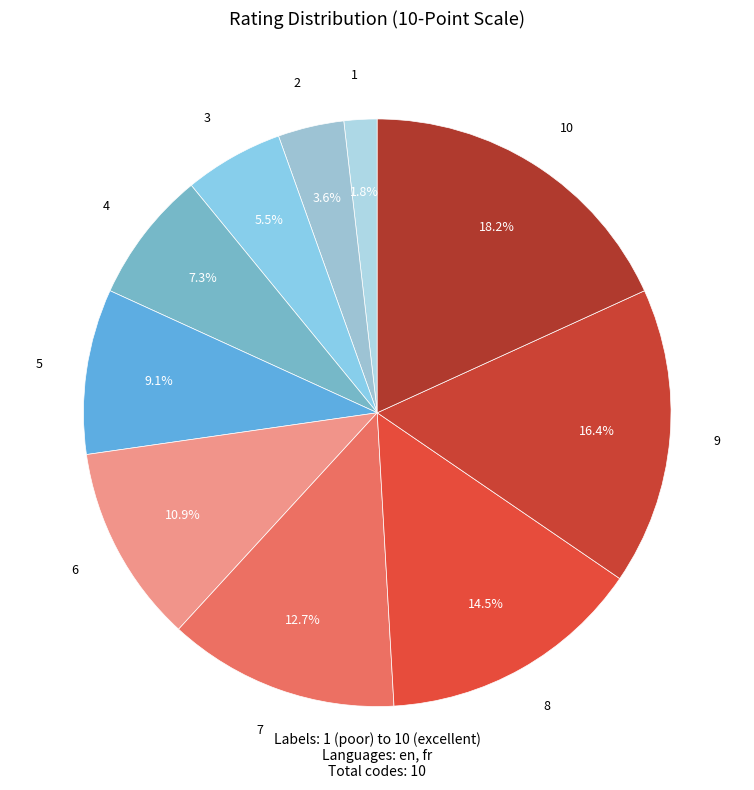

Is there any slice that represents more than half of the pie?

No